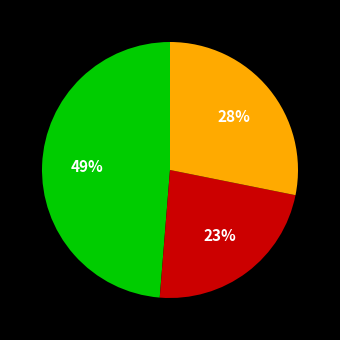

Count the number of slices in the pie.

3